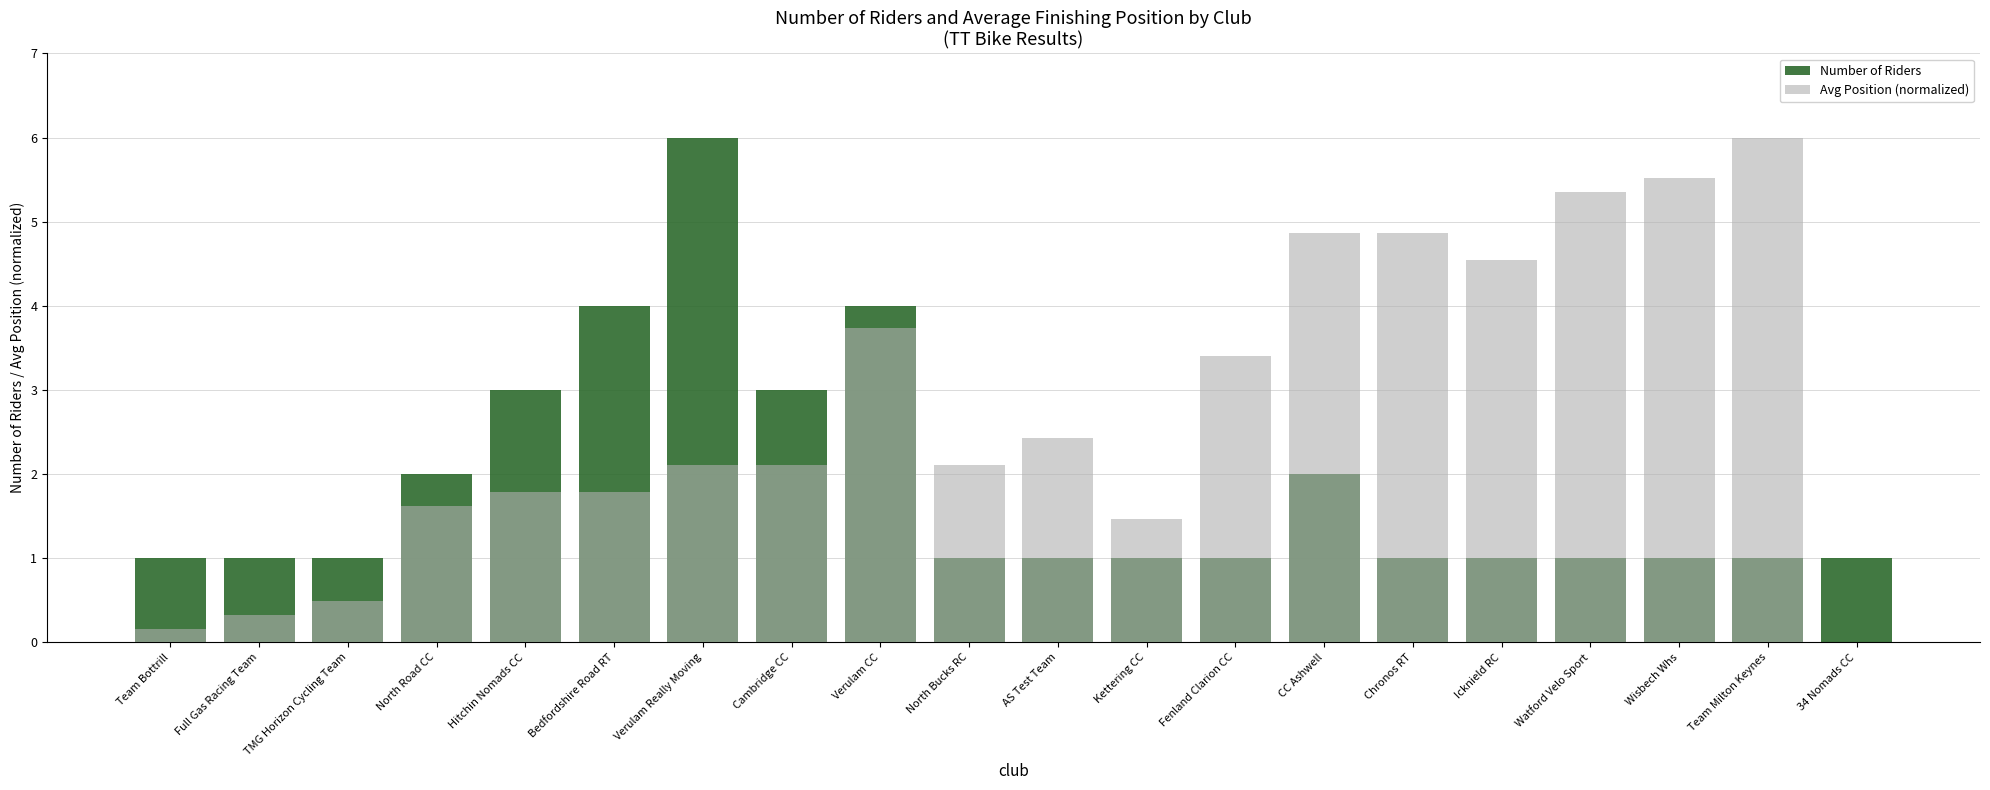

Reading right to left, what are all the values shown in this chart?

Number of Riders: 34 Nomads CC=1.0	Team Milton Keynes=1.0	Wisbech Whs=1.0	Watford Velo Sport=1.0	Icknield RC=1.0	Chronos RT=1.0	CC Ashwell=2.0	Fenland Clarion CC=1.0	Kettering CC=1.0	AS Test Team=1.0	North Bucks RC=1.0	Verulam CC=4.0	Cambridge CC=3.0	Verulam Really Moving=6.0	Bedfordshire Road RT=4.0	Hitchin Nomads CC=3.0	North Road CC=2.0	TMG Horizon Cycling Team=1.0	Full Gas Racing Team=1.0	Team Bottrill=1.0
Avg Position (normalized): 34 Nomads CC=0.0	Team Milton Keynes=6.0	Wisbech Whs=5.5	Watford Velo Sport=5.4	Icknield RC=4.5	Chronos RT=4.9	CC Ashwell=4.9	Fenland Clarion CC=3.4	Kettering CC=1.5	AS Test Team=2.4	North Bucks RC=2.1	Verulam CC=3.7	Cambridge CC=2.1	Verulam Really Moving=2.1	Bedfordshire Road RT=1.8	Hitchin Nomads CC=1.8	North Road CC=1.6	TMG Horizon Cycling Team=0.5	Full Gas Racing Team=0.3	Team Bottrill=0.2